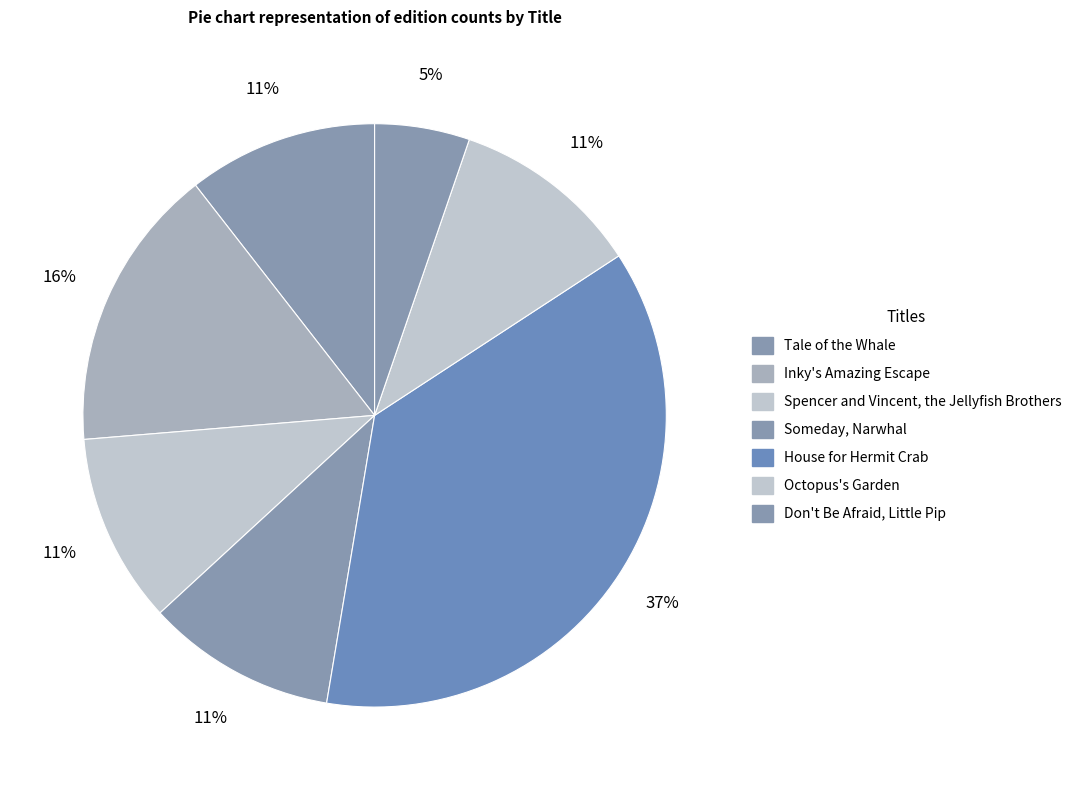

To the nearest percent, what is the combined percentage of Inky's Amazing Escape and House for Hermit Crab?

53%